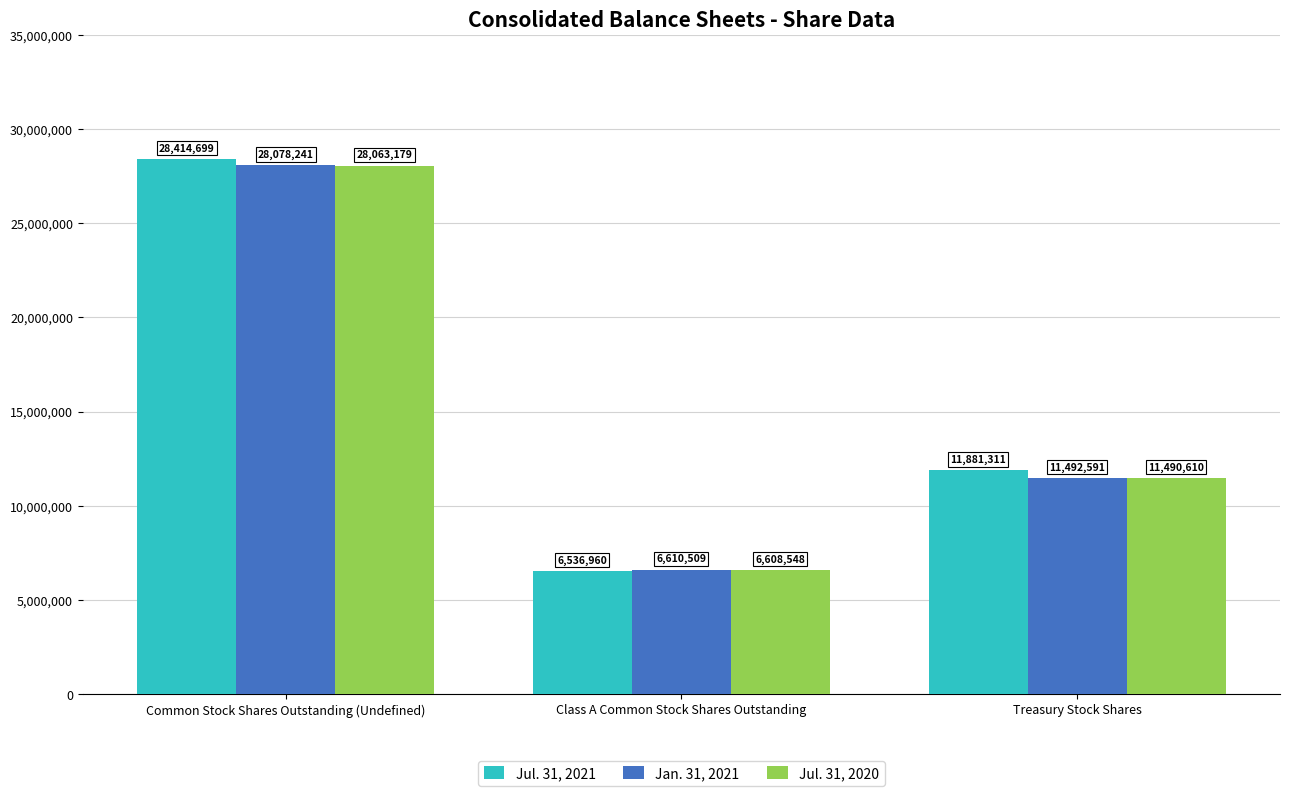

What is the label of the 2nd bar from the right?

Class A Common Stock Shares Outstanding